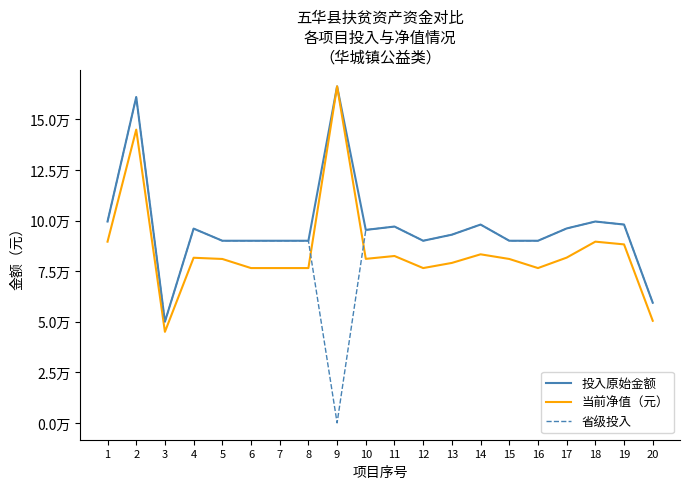

What is the sum of all 省级投入 values?

1772828.9